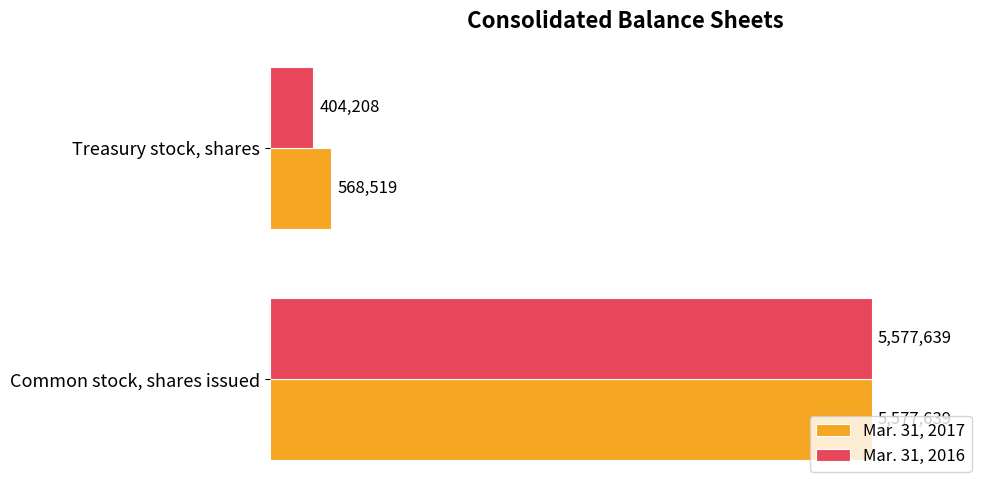

What are all the series names shown in the legend?

Mar. 31, 2017, Mar. 31, 2016